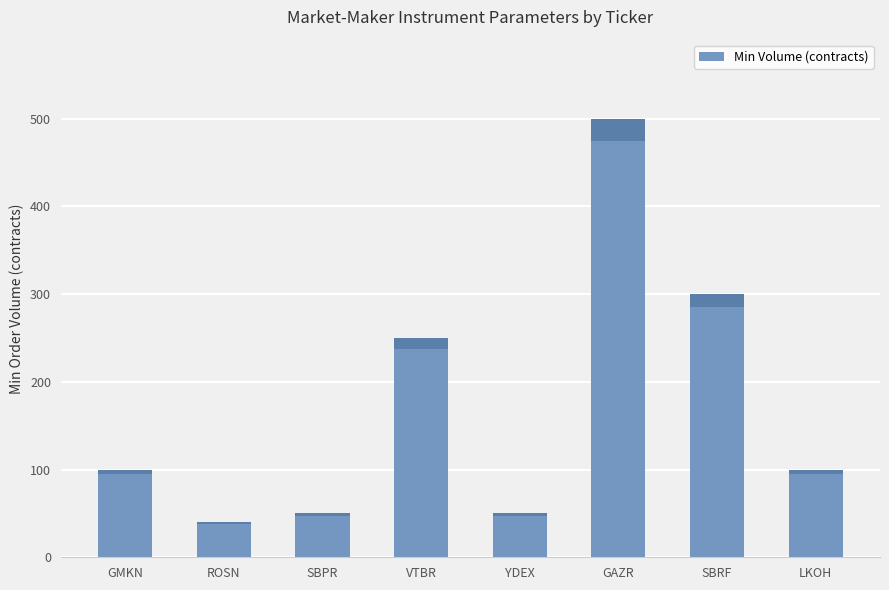

The chart shows a value of 100 at GMKN. True or false?

True